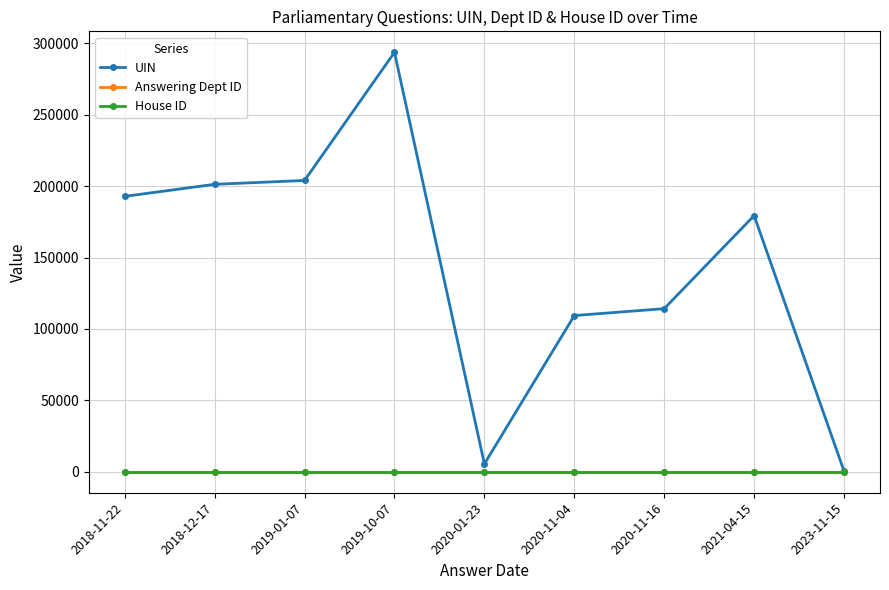

Where is the first local maximum for UIN?

2019-10-07